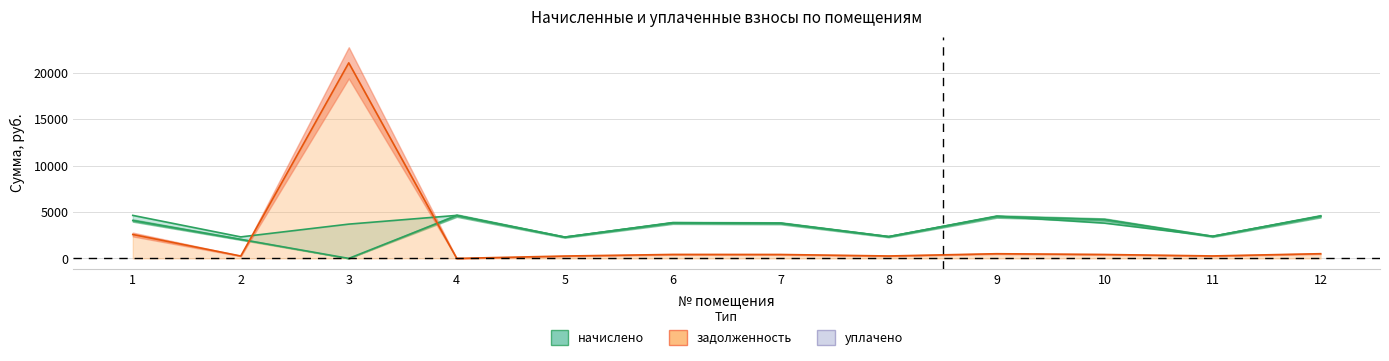

What is the difference between the maximum and minimum values in the начислено series?

2336.2